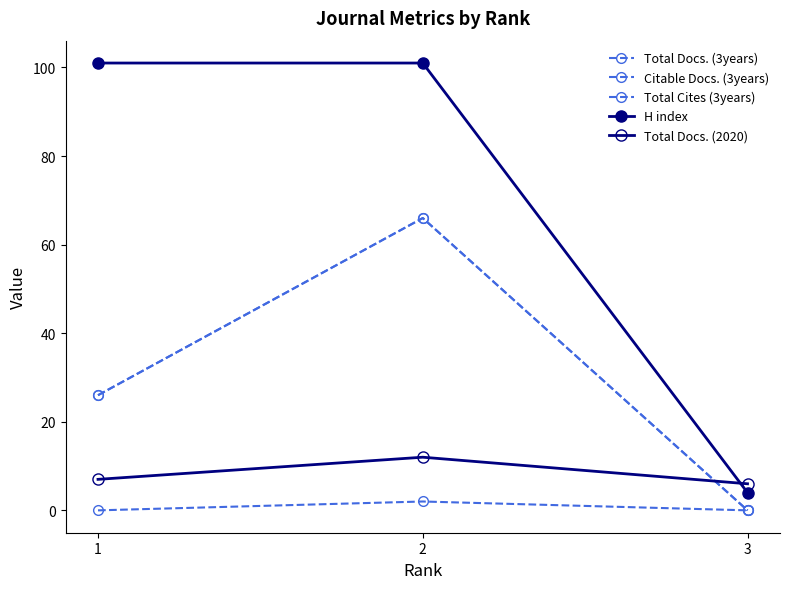

What is the sum of the Total Docs. (3years) values at 2 and 3?

66